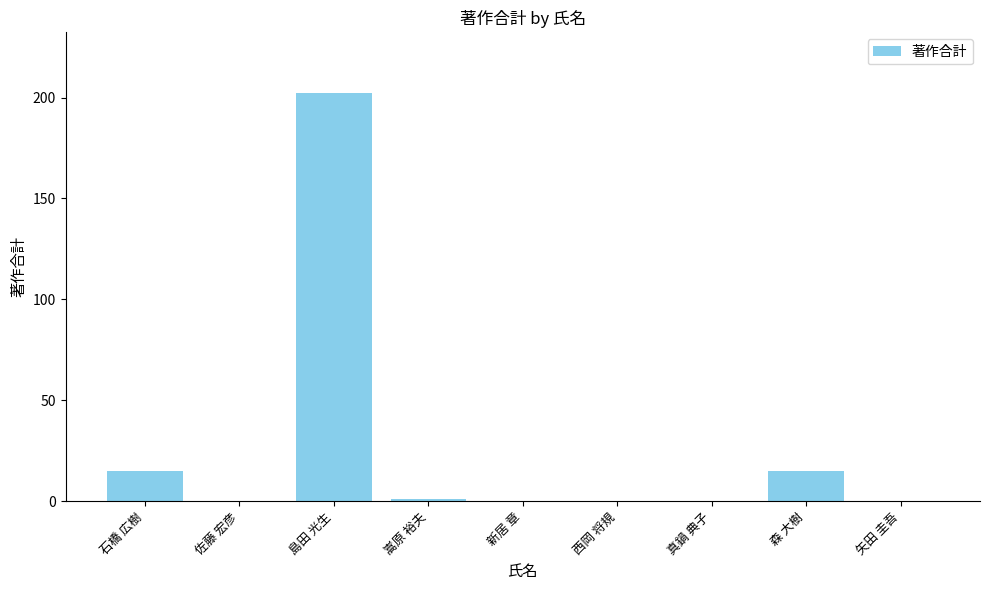

What is the greatest value displayed?

202